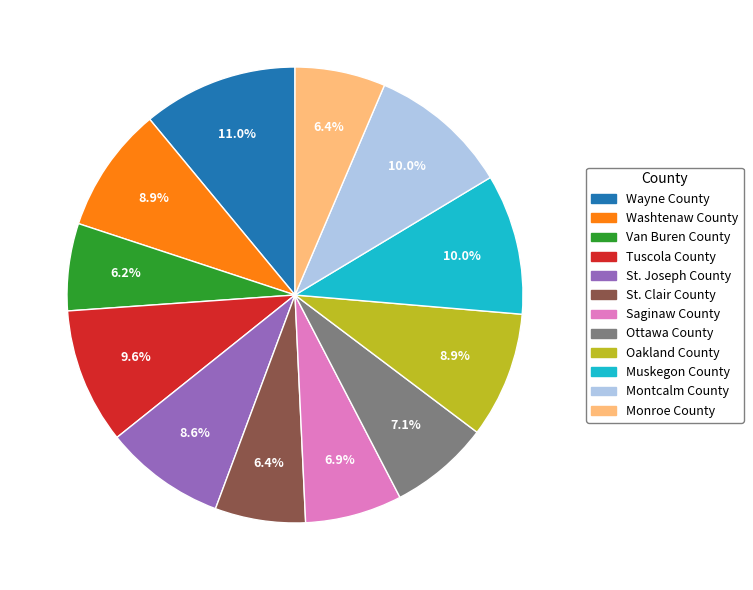

Is there any slice that represents more than half of the pie?

No